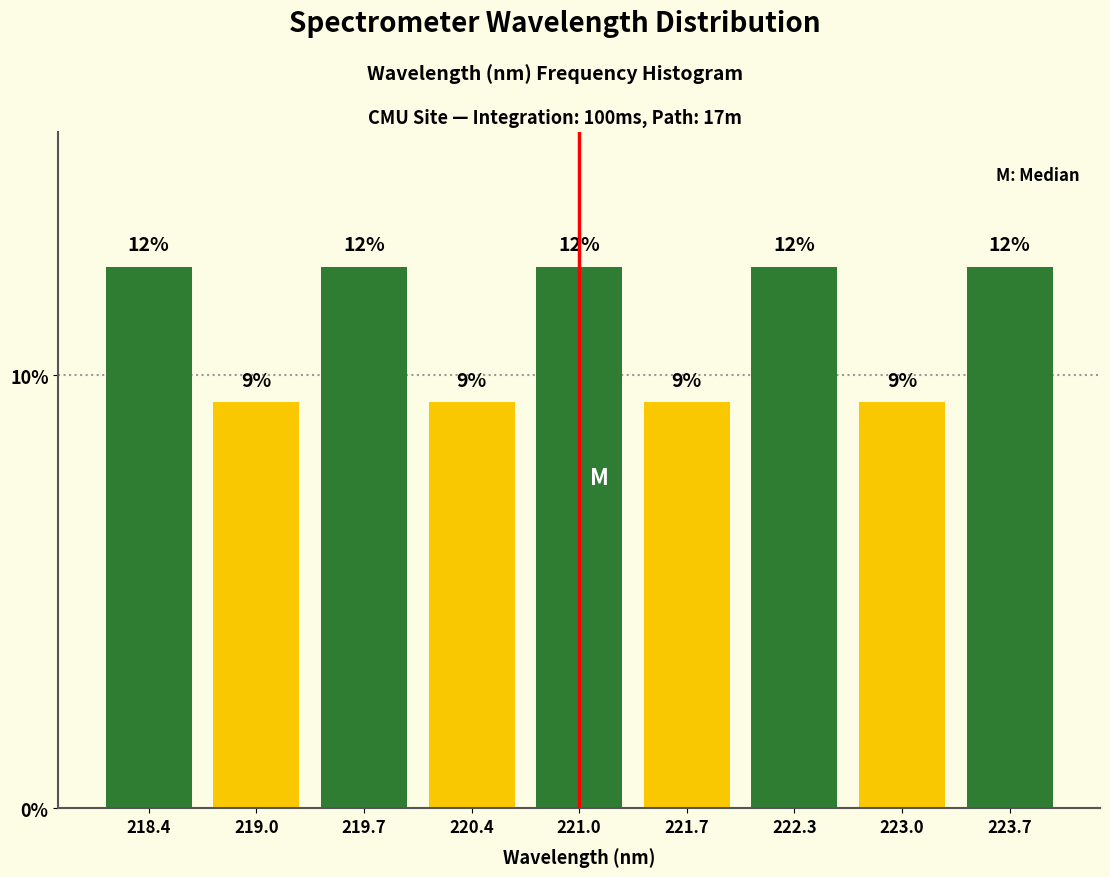

How many bars are there in total?

9